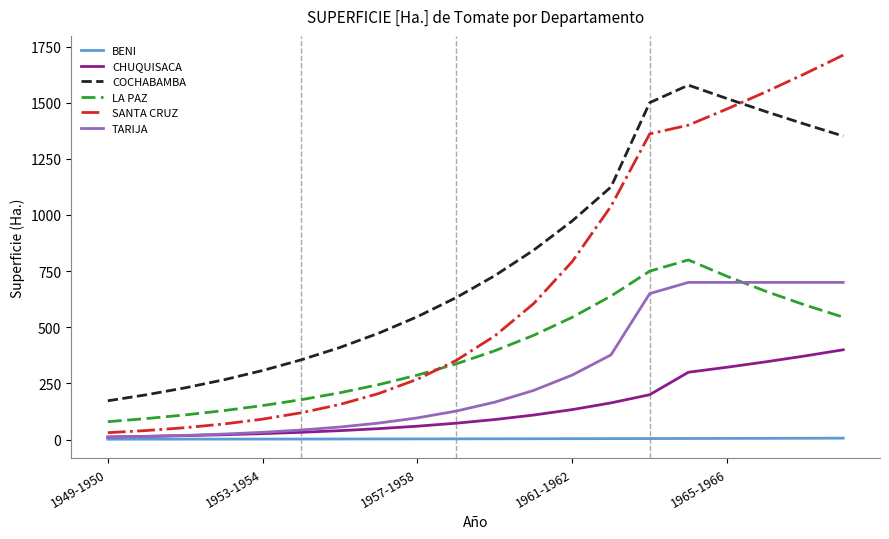

What is the greatest value displayed?

1711.8